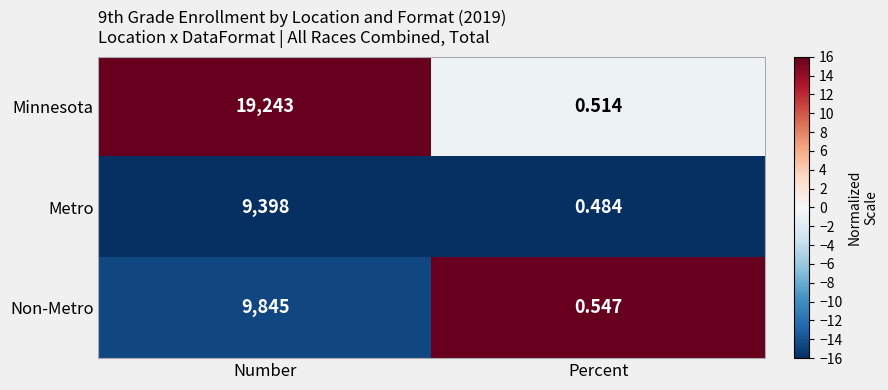

Rank the series at Percent from lowest to highest value.

Metro, Minnesota, Non-Metro